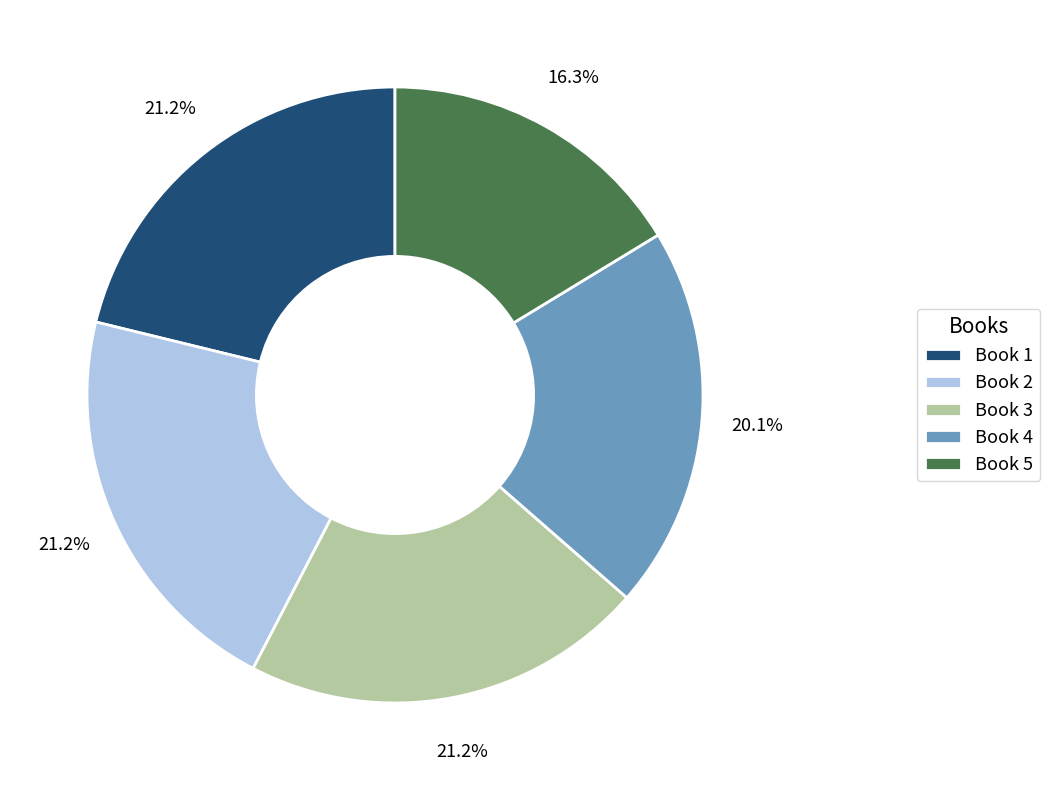

To the nearest percent, what portion does Book 3 represent?

21%